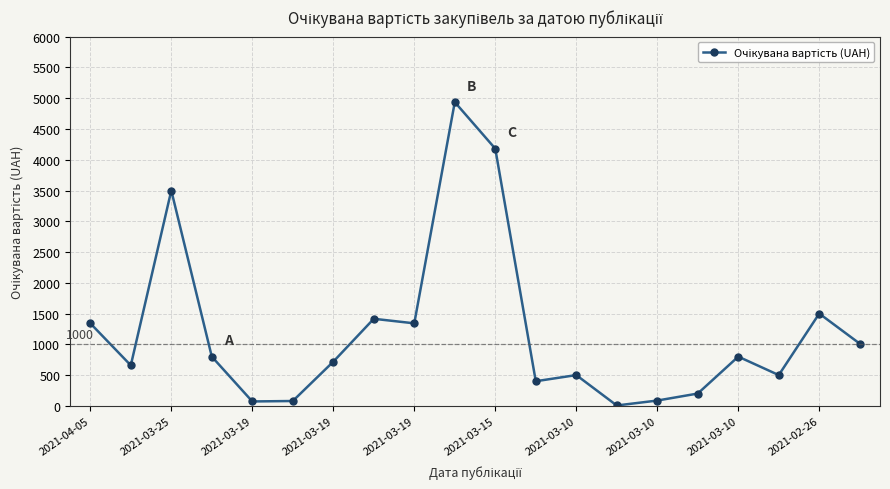

What is the difference between the maximum and minimum values?

4930.4